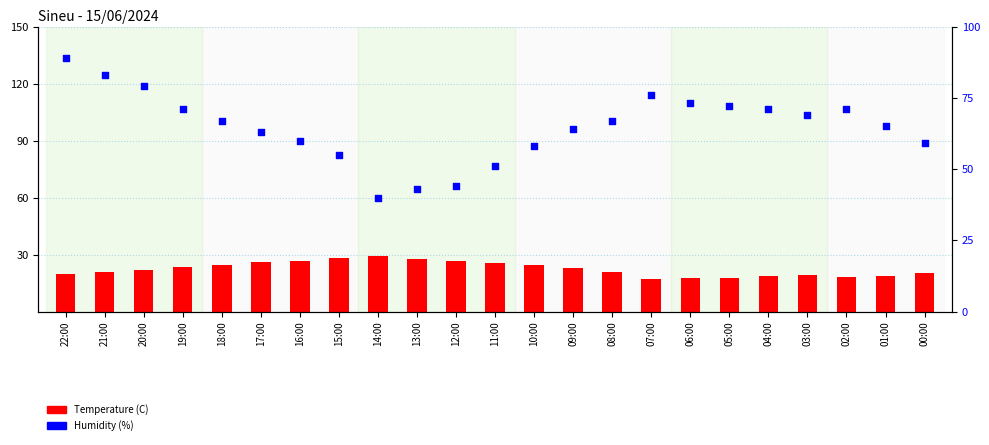

At how many categories does at least one series exceed 25?

23